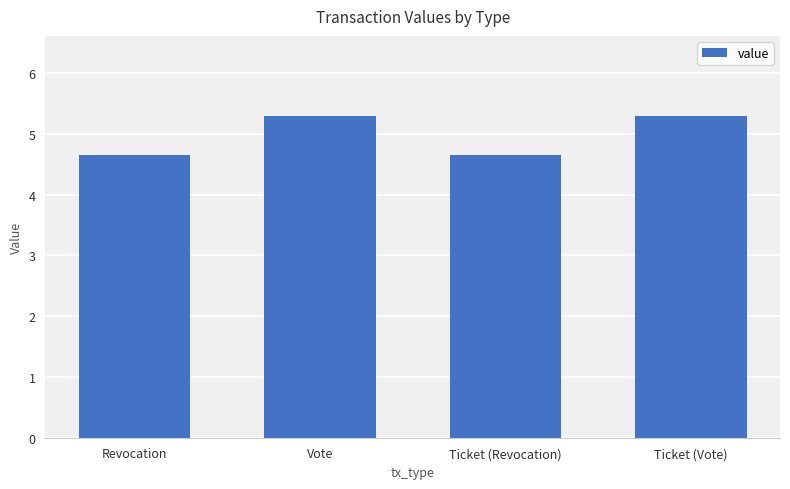

What is the greatest value displayed?

5.3